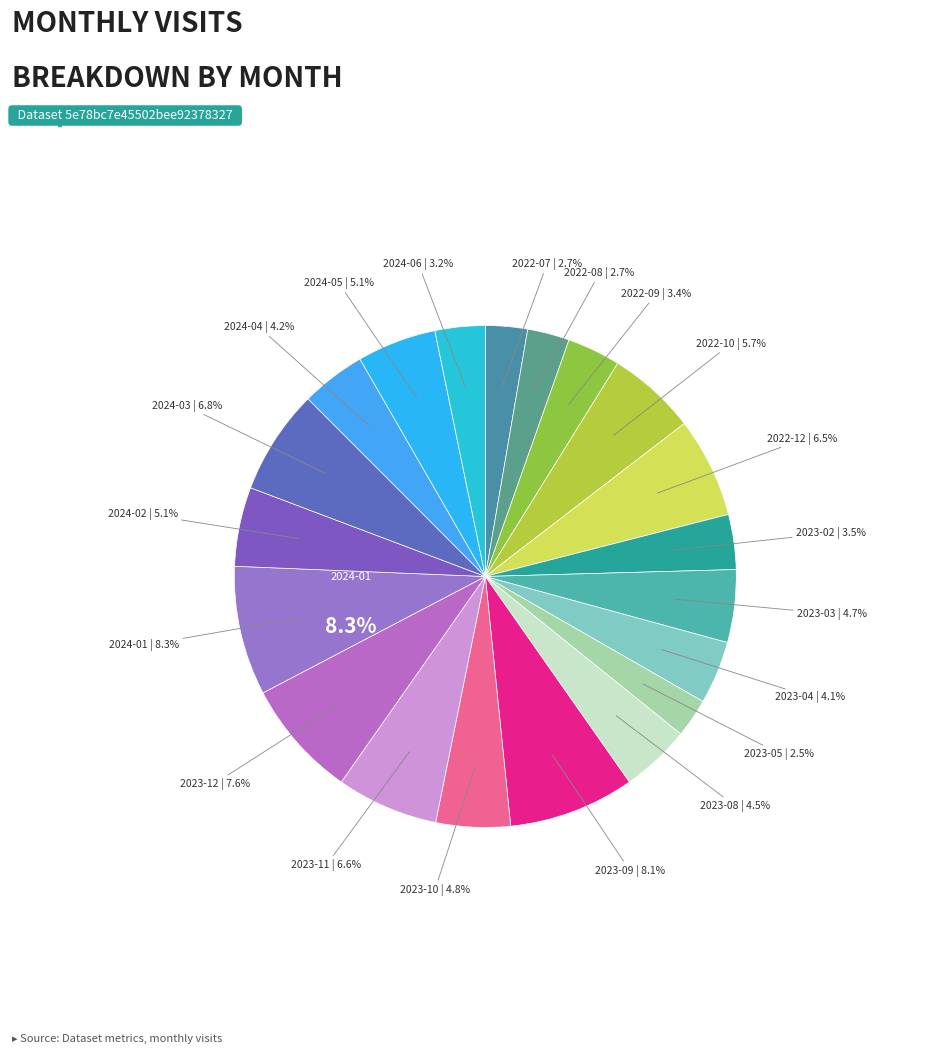

How many segments does this pie chart have?

20